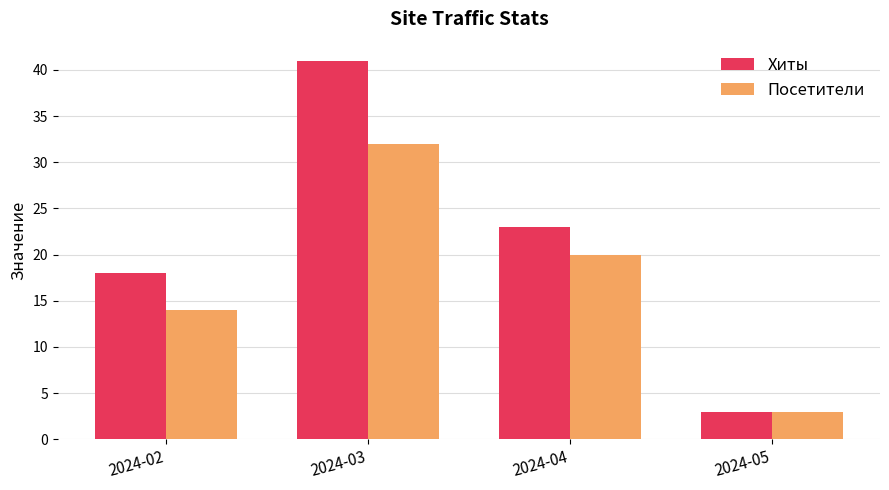

At which label is Хиты closest to 22?

2024-04